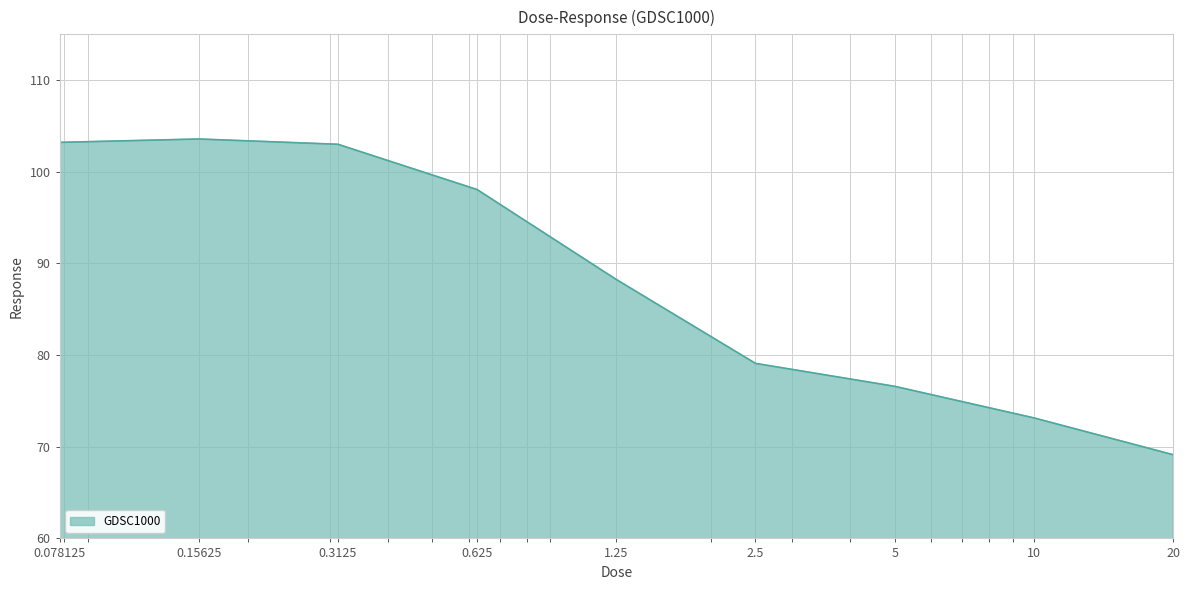

What is the difference between the maximum and minimum values?

34.4